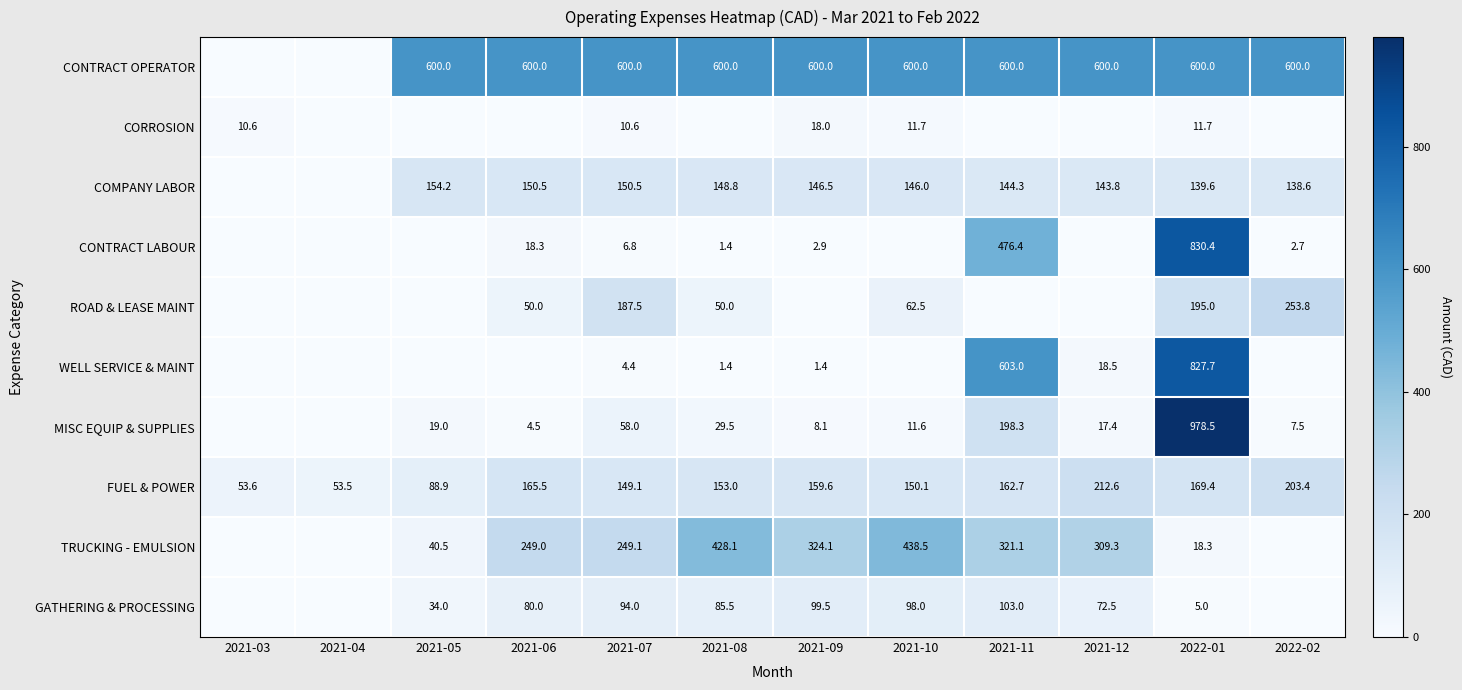

What is the difference between the highest and lowest values at 2021-03?

53.6